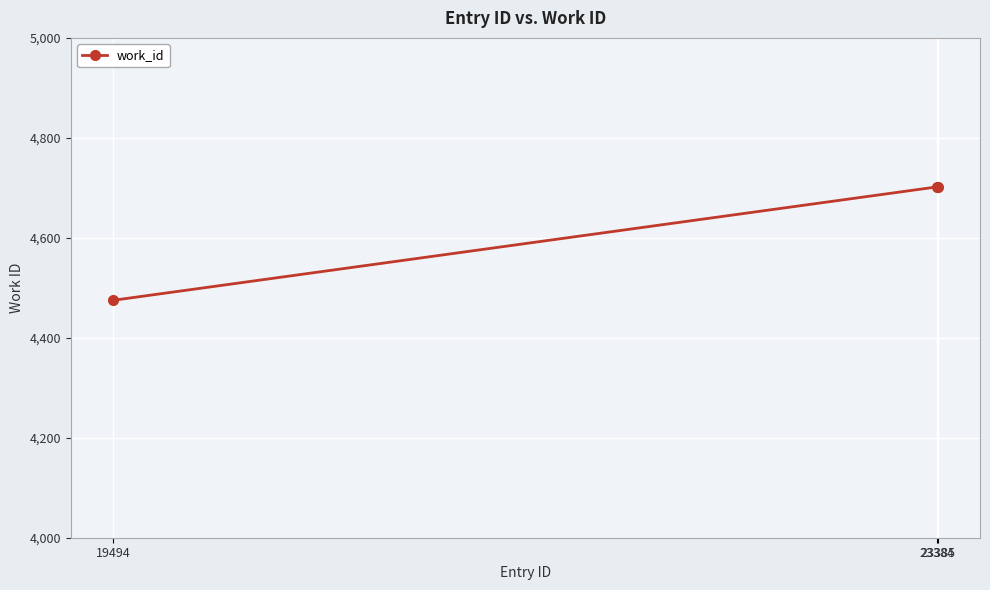

The chart shows a value of 4702 at 23384. True or false?

True